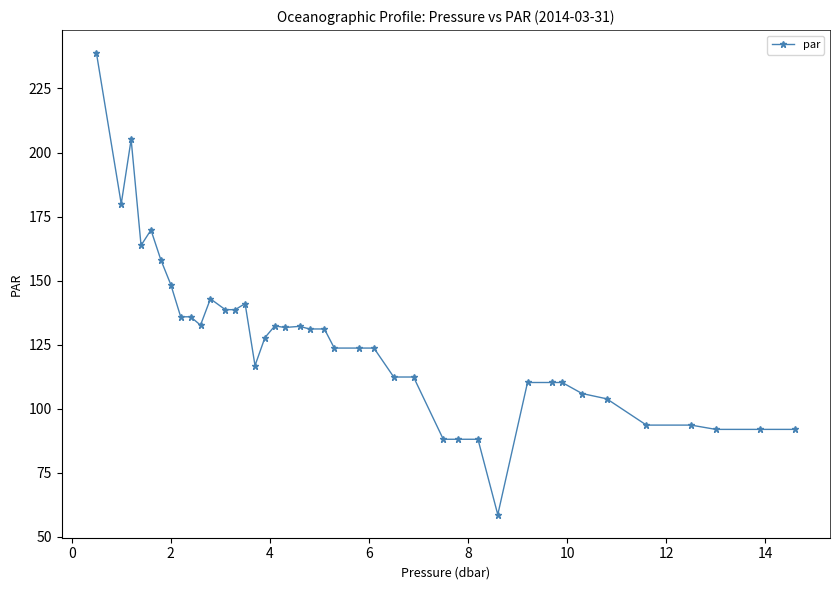

True or false: the data has more than 2 interior local peaks.

True